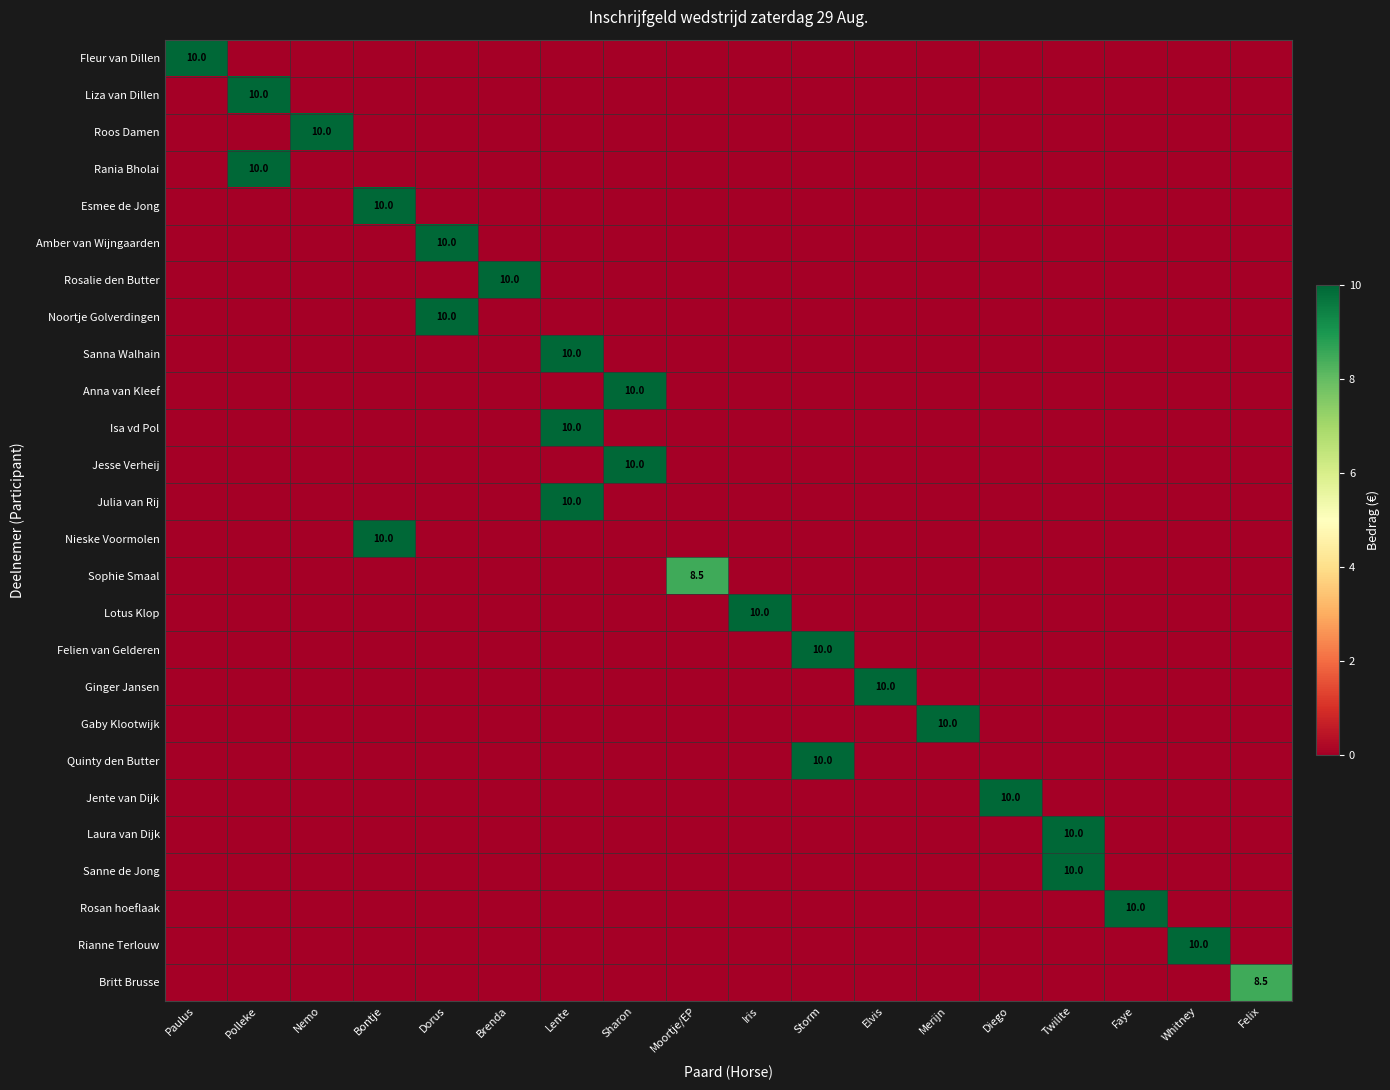

How many data points does each series have?

18